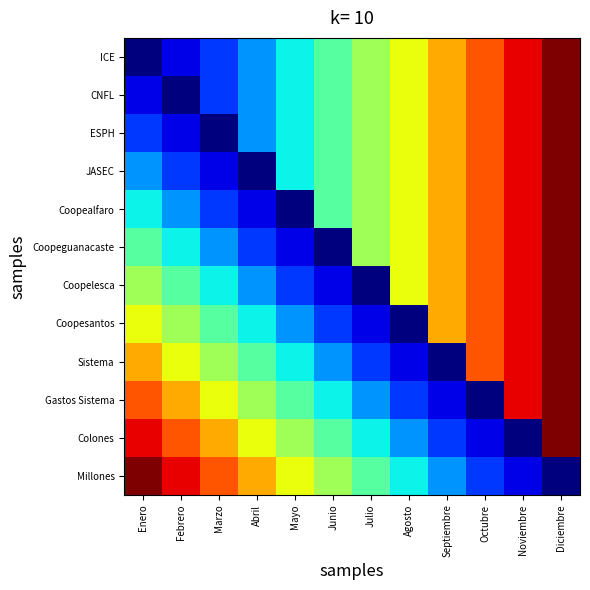

Reading left to right, transcribe all the data shown in this chart.

ICE: Enero=2014	Febrero=2015	Marzo=2016	Abril=2017	Mayo=2018	Junio=2019	Julio=2020	Agosto=2021	Septiembre=2022	Octubre=2023	Noviembre=2024	Diciembre=2025
CNFL: Enero=2015	Febrero=2014	Marzo=2016	Abril=2017	Mayo=2018	Junio=2019	Julio=2020	Agosto=2021	Septiembre=2022	Octubre=2023	Noviembre=2024	Diciembre=2025
ESPH: Enero=2016	Febrero=2015	Marzo=2014	Abril=2017	Mayo=2018	Junio=2019	Julio=2020	Agosto=2021	Septiembre=2022	Octubre=2023	Noviembre=2024	Diciembre=2025
JASEC: Enero=2017	Febrero=2016	Marzo=2015	Abril=2014	Mayo=2018	Junio=2019	Julio=2020	Agosto=2021	Septiembre=2022	Octubre=2023	Noviembre=2024	Diciembre=2025
Coopealfaro: Enero=2018	Febrero=2017	Marzo=2016	Abril=2015	Mayo=2014	Junio=2019	Julio=2020	Agosto=2021	Septiembre=2022	Octubre=2023	Noviembre=2024	Diciembre=2025
Coopeguanacaste: Enero=2019	Febrero=2018	Marzo=2017	Abril=2016	Mayo=2015	Junio=2014	Julio=2020	Agosto=2021	Septiembre=2022	Octubre=2023	Noviembre=2024	Diciembre=2025
Coopelesca: Enero=2020	Febrero=2019	Marzo=2018	Abril=2017	Mayo=2016	Junio=2015	Julio=2014	Agosto=2021	Septiembre=2022	Octubre=2023	Noviembre=2024	Diciembre=2025
Coopesantos: Enero=2021	Febrero=2020	Marzo=2019	Abril=2018	Mayo=2017	Junio=2016	Julio=2015	Agosto=2014	Septiembre=2022	Octubre=2023	Noviembre=2024	Diciembre=2025
Sistema: Enero=2022	Febrero=2021	Marzo=2020	Abril=2019	Mayo=2018	Junio=2017	Julio=2016	Agosto=2015	Septiembre=2014	Octubre=2023	Noviembre=2024	Diciembre=2025
Gastos Sistema: Enero=2023	Febrero=2022	Marzo=2021	Abril=2020	Mayo=2019	Junio=2018	Julio=2017	Agosto=2016	Septiembre=2015	Octubre=2014	Noviembre=2024	Diciembre=2025
Colones: Enero=2024	Febrero=2023	Marzo=2022	Abril=2021	Mayo=2020	Junio=2019	Julio=2018	Agosto=2017	Septiembre=2016	Octubre=2015	Noviembre=2014	Diciembre=2025
Millones: Enero=2025	Febrero=2024	Marzo=2023	Abril=2022	Mayo=2021	Junio=2020	Julio=2019	Agosto=2018	Septiembre=2017	Octubre=2016	Noviembre=2015	Diciembre=2014